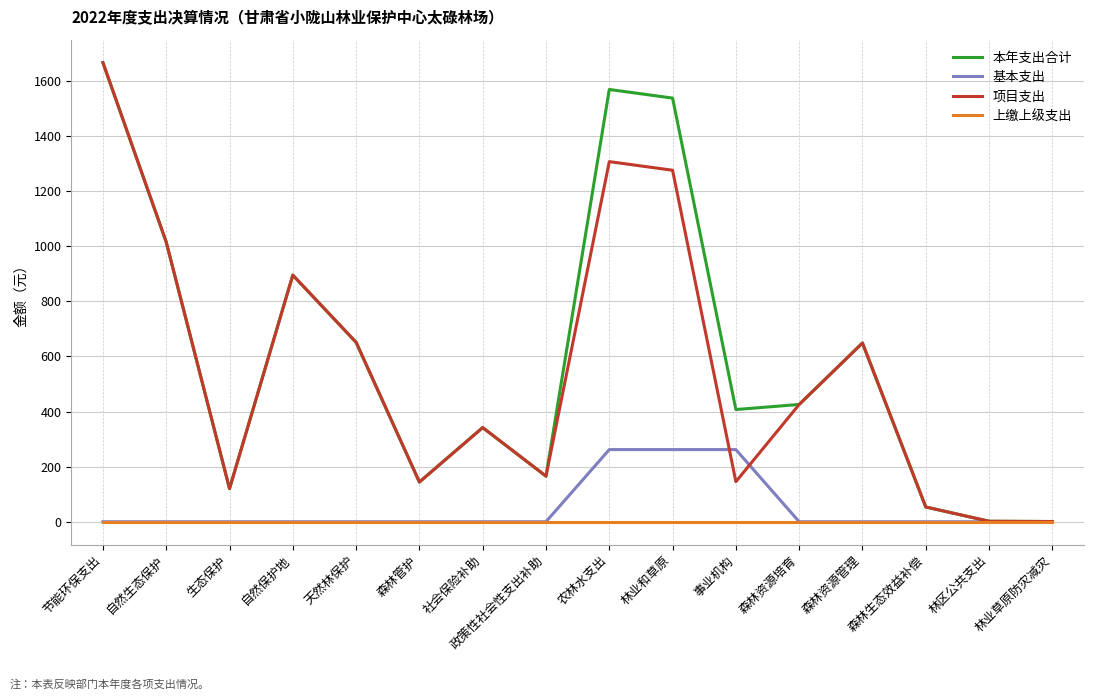

Where is the first local minimum for 本年支出合计?

生态保护